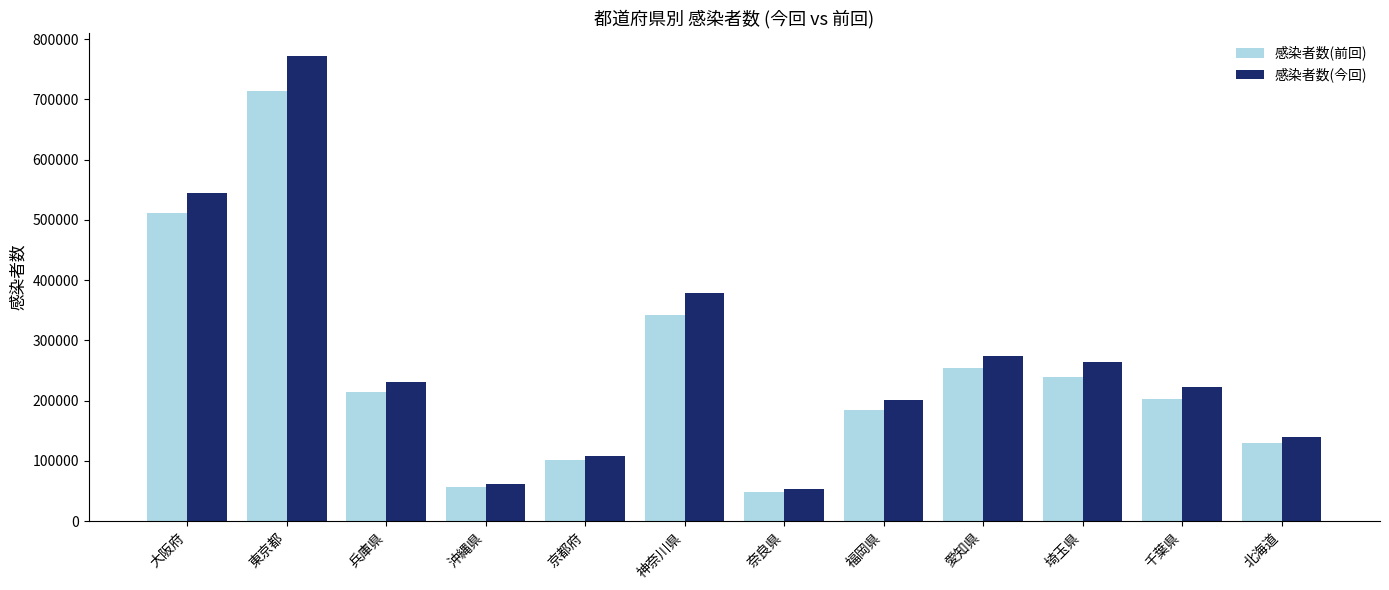

True or false: 感染者数(今回) has a value of 11099 at 奈良県.

False